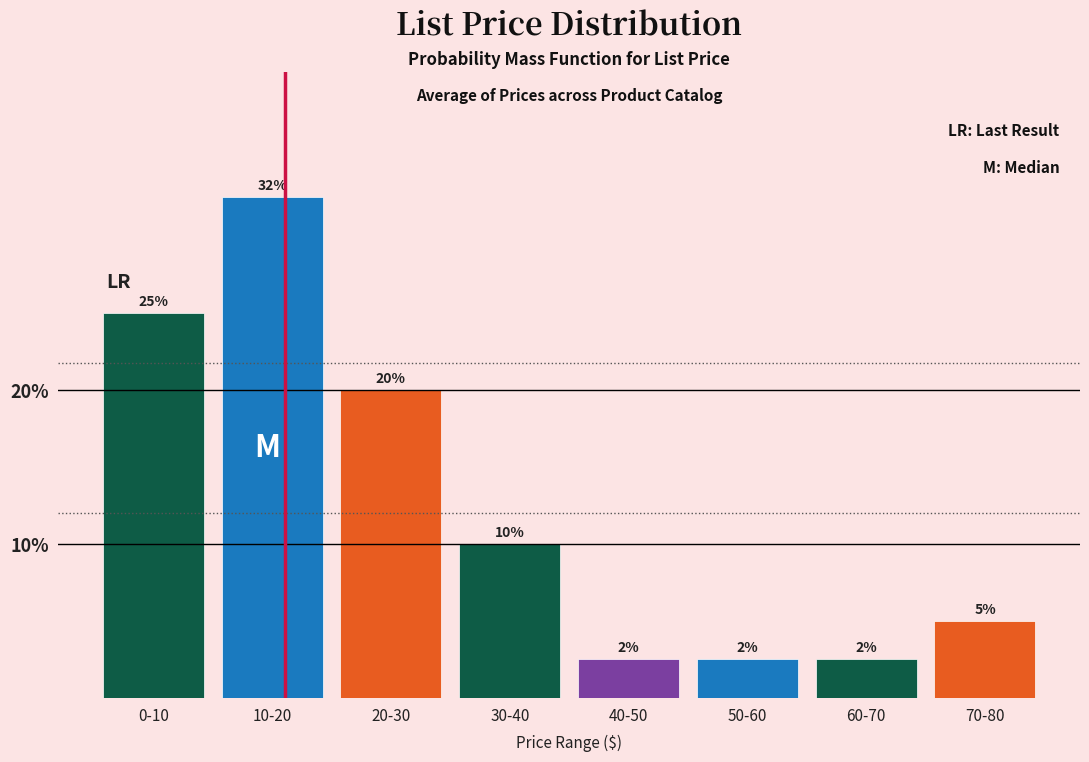

What is the difference between the maximum and minimum values?

30.0